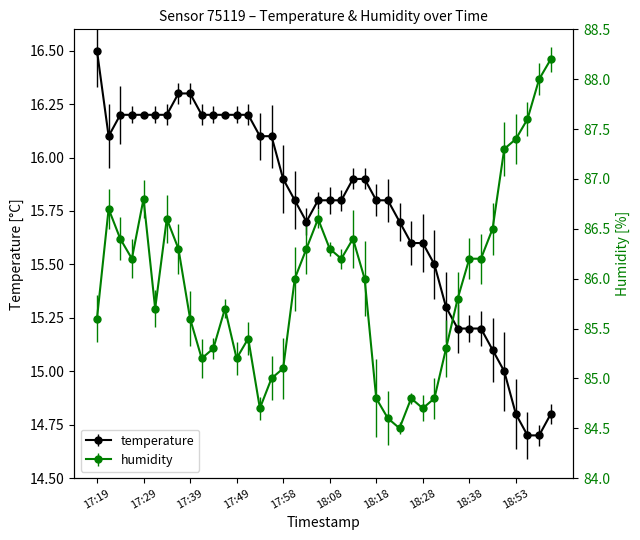

What is the difference between the temperature values at 18:57 and 18:08?

1.1